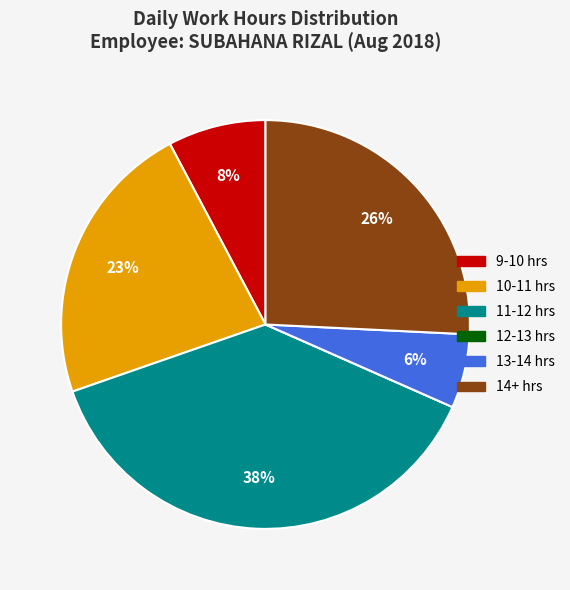

Is there any slice that represents more than half of the pie?

No